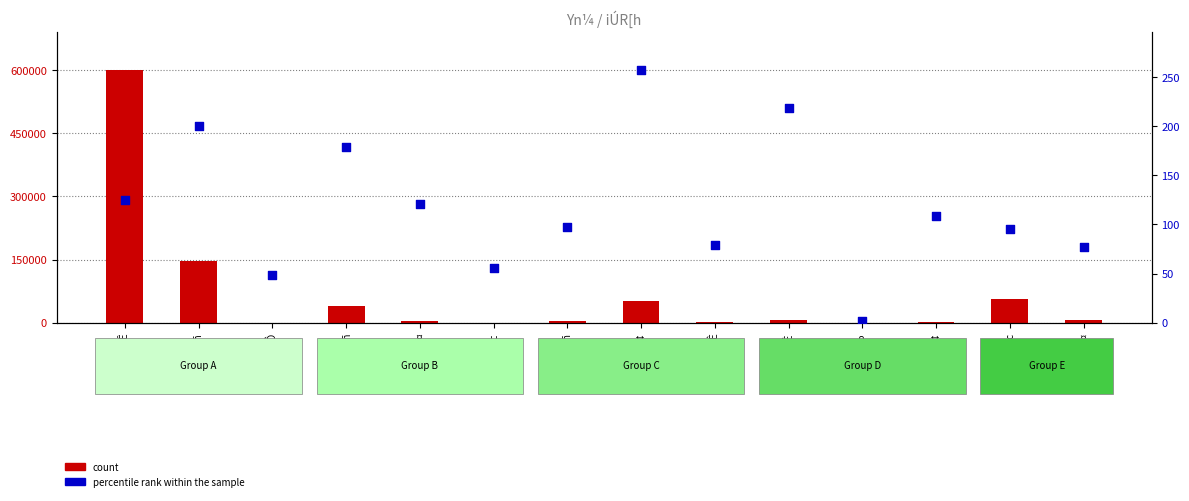

Is the value of count at êñ±ñ greater than the value of percentile rank within the sample at ©Ô?

Yes